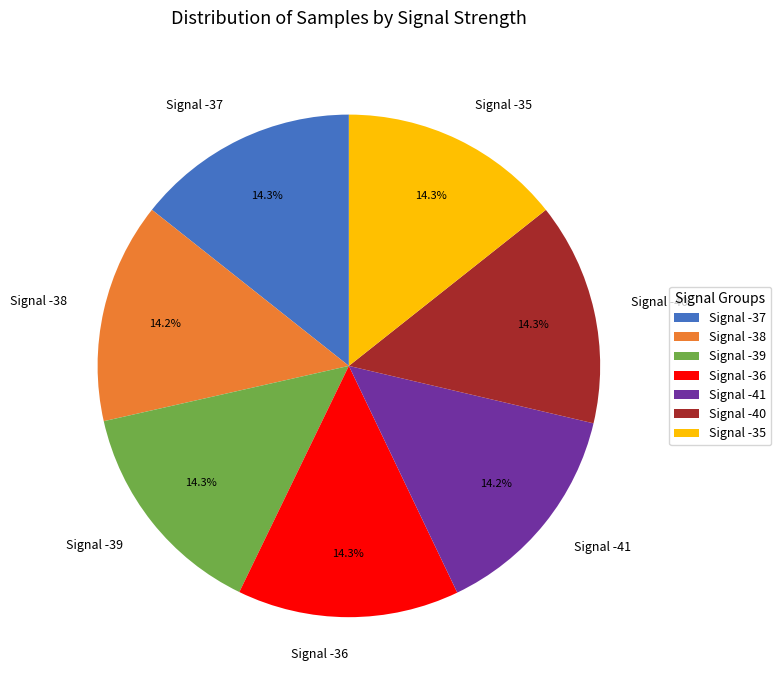

Does Signal -38 represent more than half of the total?

No